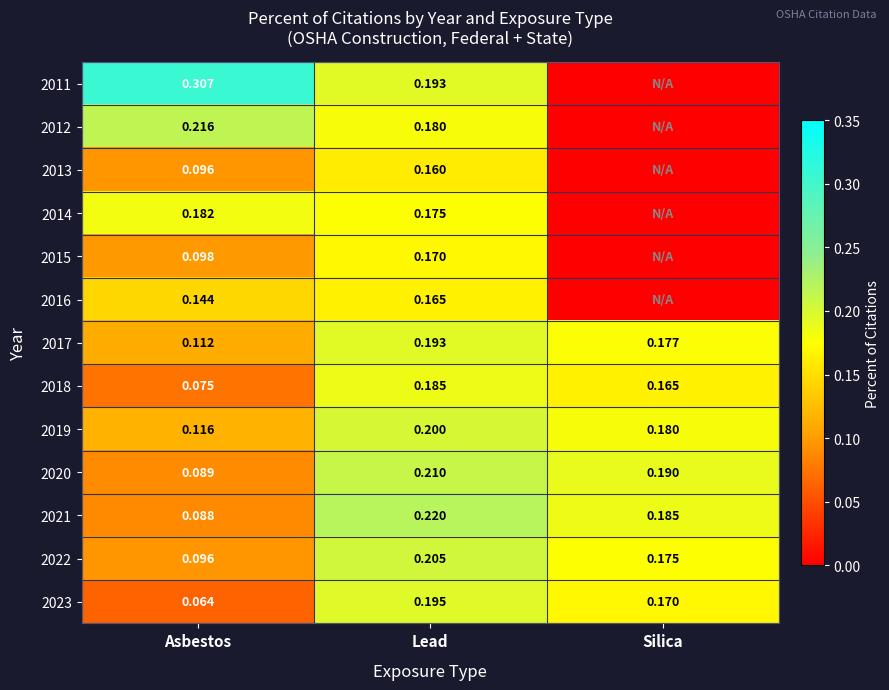

At which label is 2022 closest to 0?

Asbestos